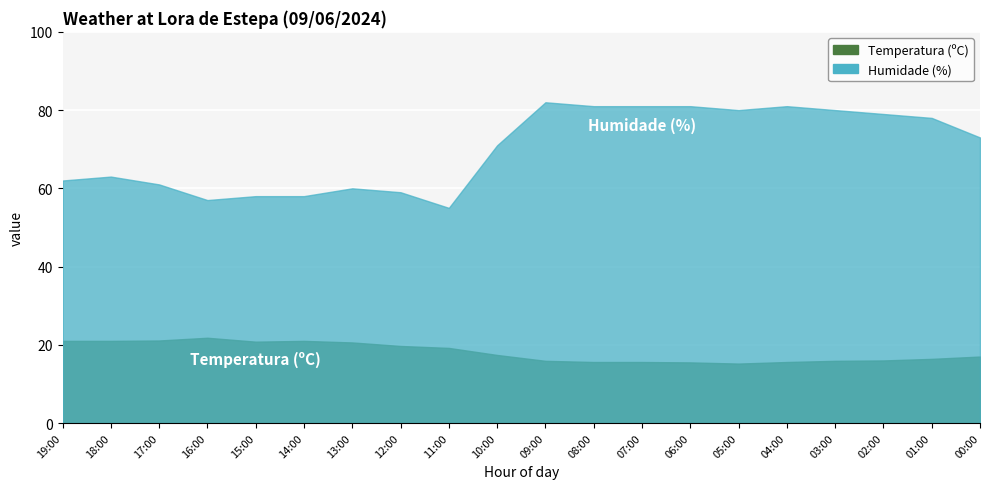

The Humidade (%) series shows 59.0 at 12:00. True or false?

True